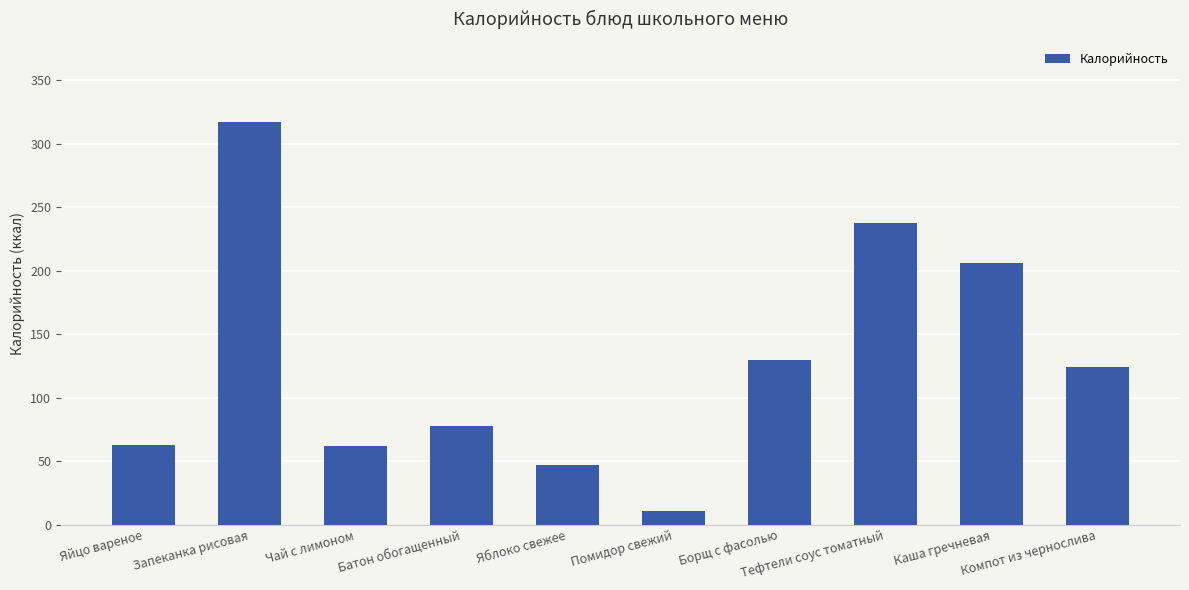

Which category has the highest value across all series?

Запеканка рисовая